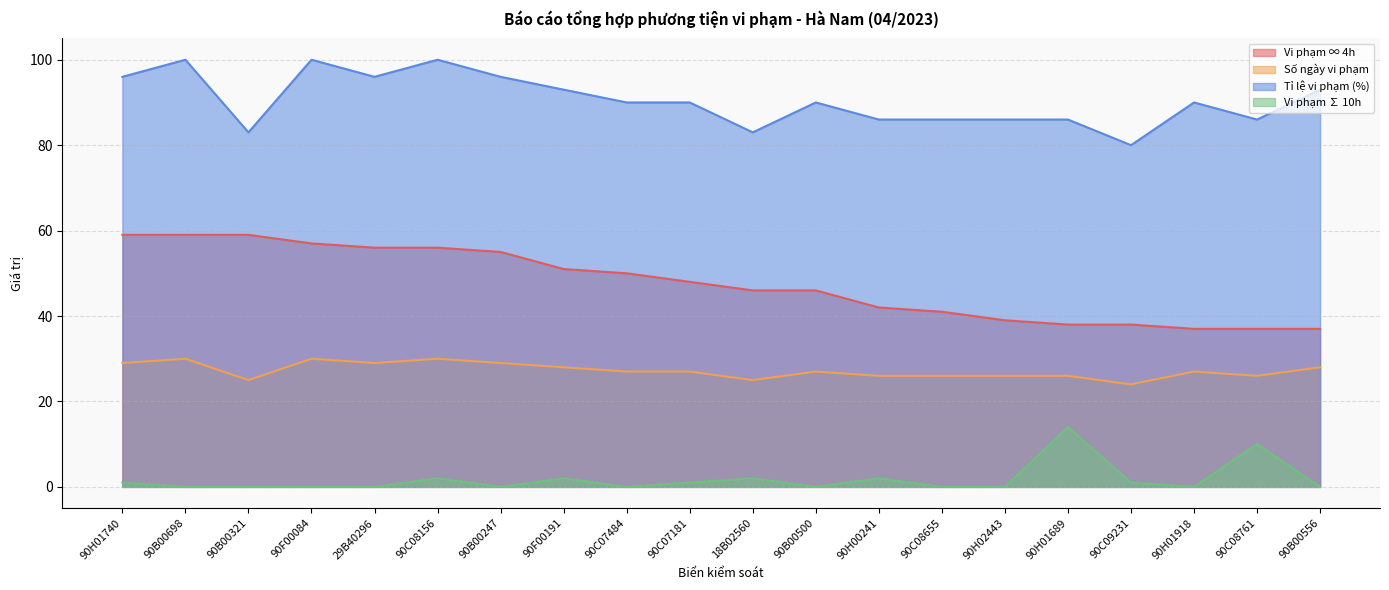

List the labels in order of Tỉ lệ vi phạm (%) value, largest first.

90B00698, 90F00084, 90C08156, 90H01740, 29B40296, 90B00247, 90F00191, 90B00556, 90C07484, 90C07181, 90B00500, 90H01918, 90H00241, 90C08655, 90H02443, 90H01689, 90C08761, 90B00321, 18B02560, 90C09231